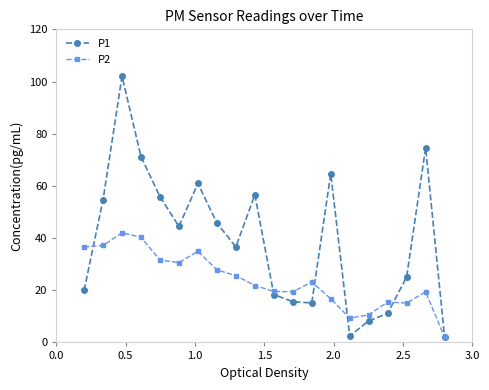

Which series has the largest total across all categories?

P1